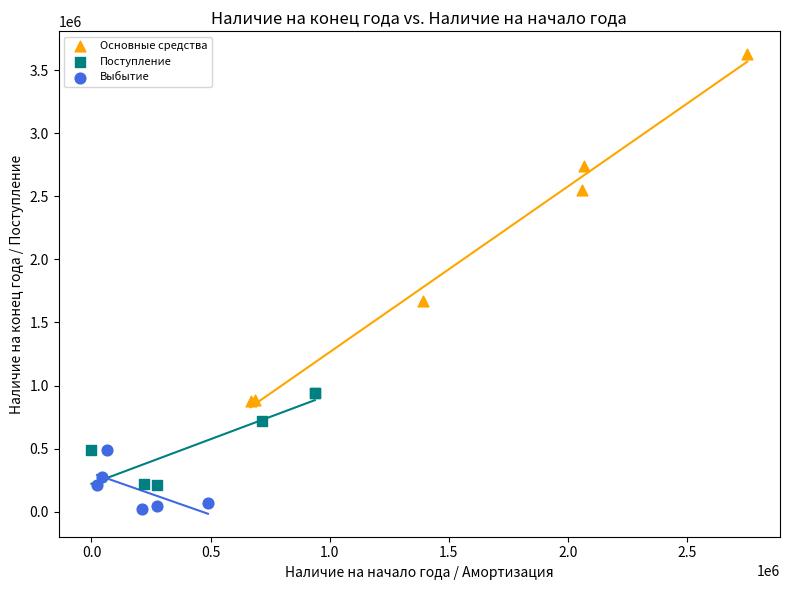

Which series has the widest spread of Y values?

Основные средства